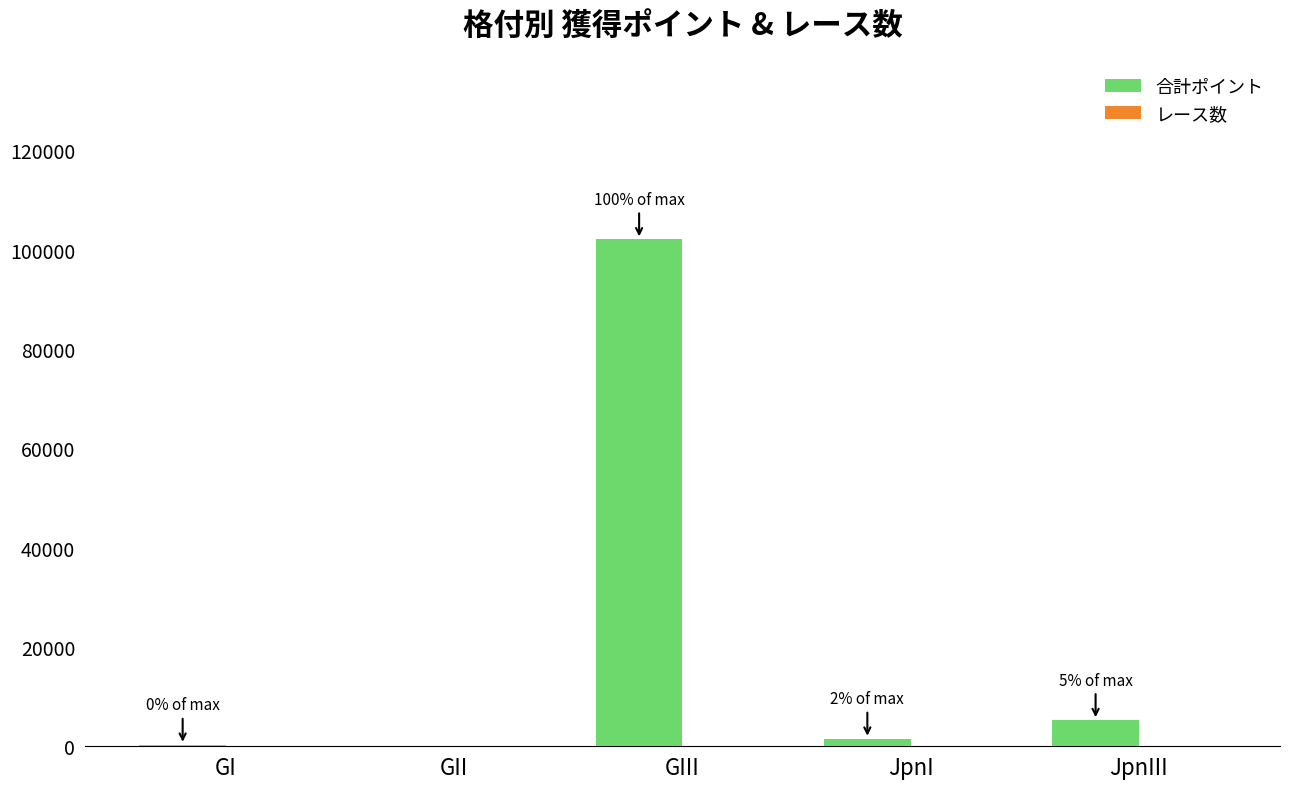

How many groups of bars are there?

5